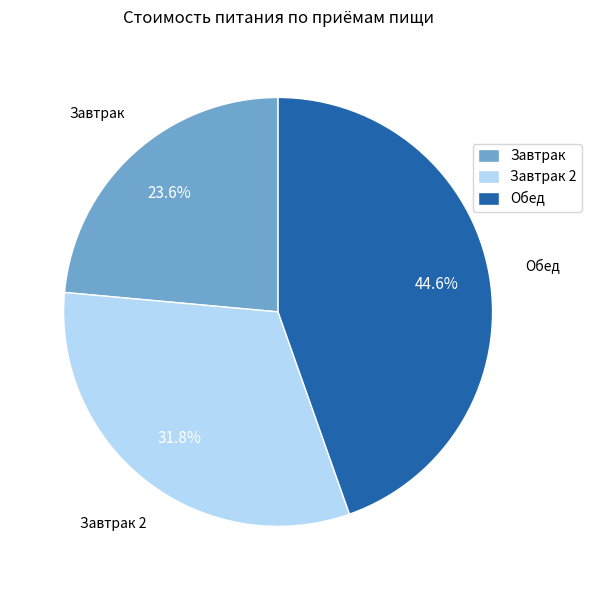

Does Обед represent more than half of the total?

No